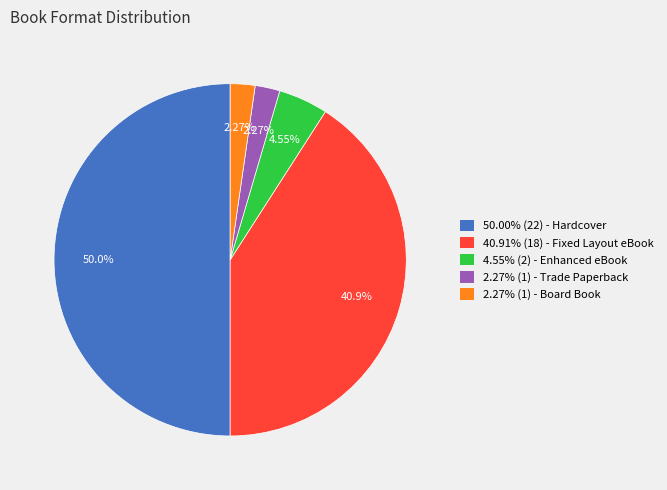

What is the largest slice in the pie chart?

50.00% (22) - Hardcover